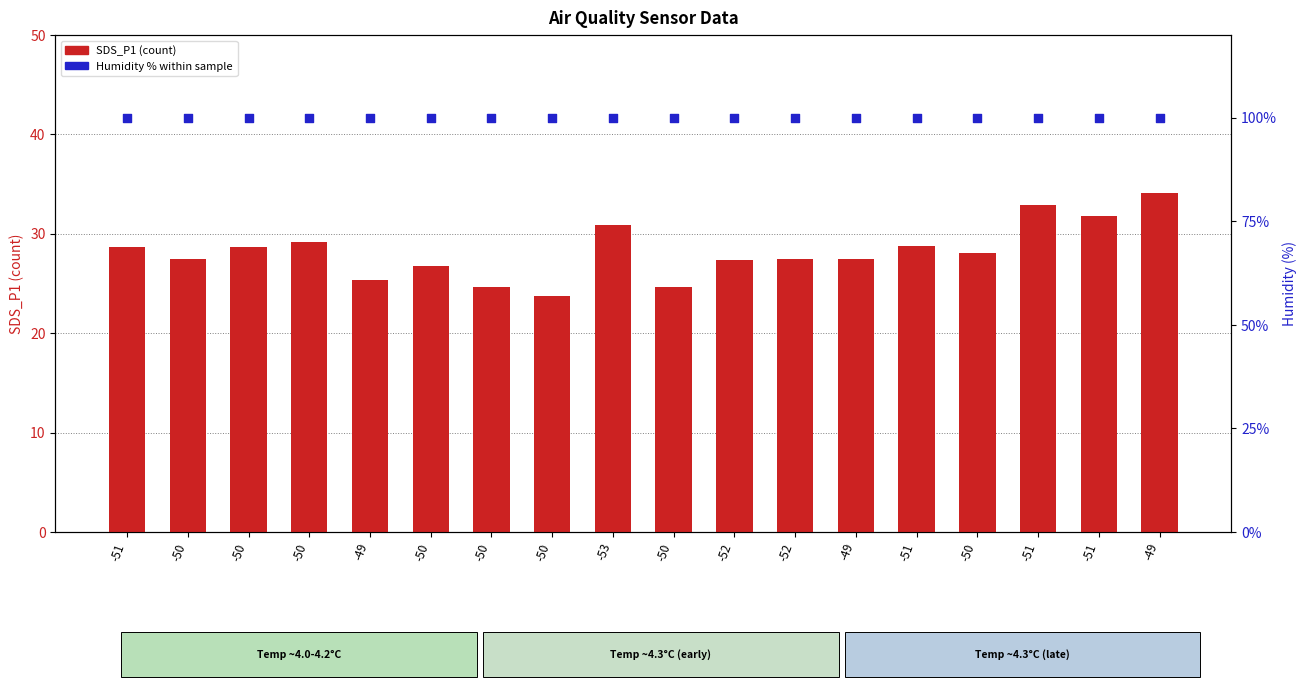

Which series reaches the minimum Y coordinate?

SDS_P1